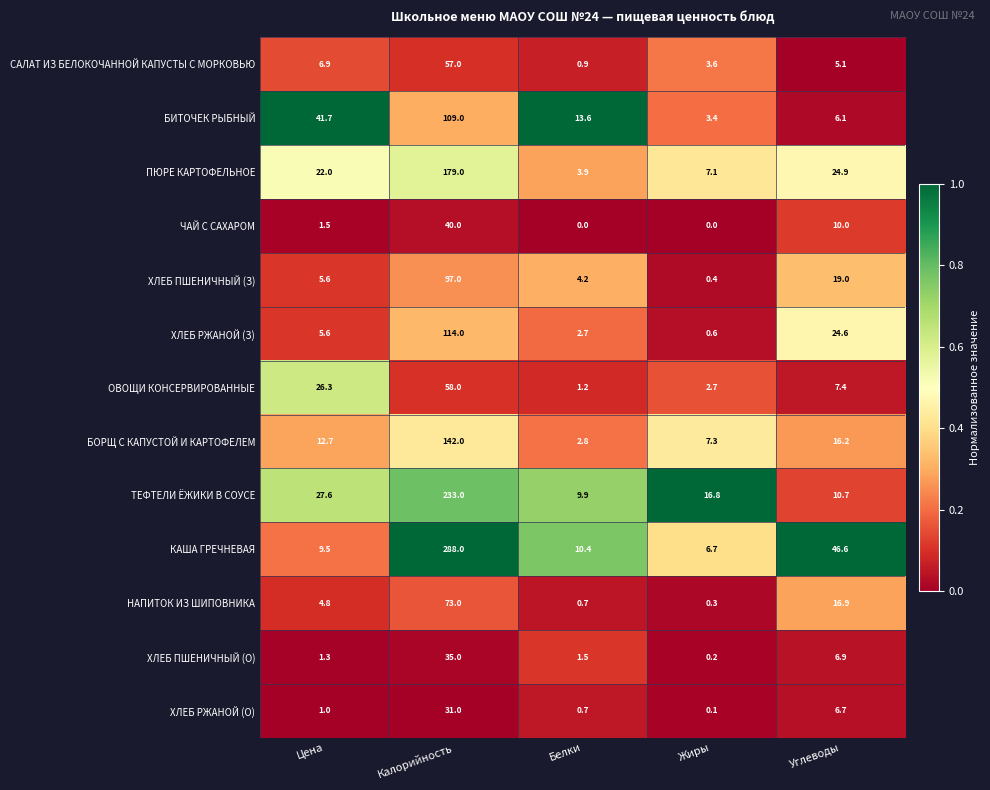

What is the difference between the КАША ГРЕЧНЕВАЯ values at Жиры and Калорийность?

281.3